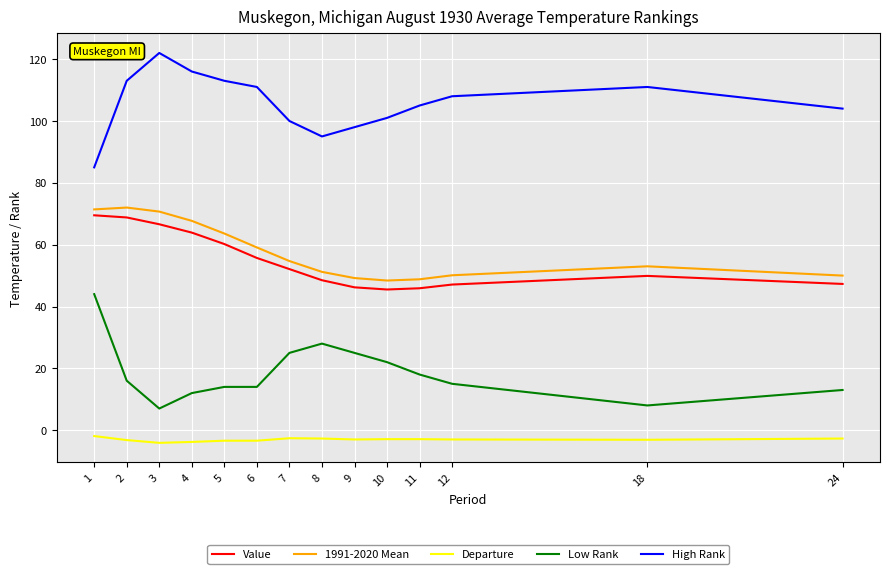

True or false: High Rank and Value cross at least once.

False